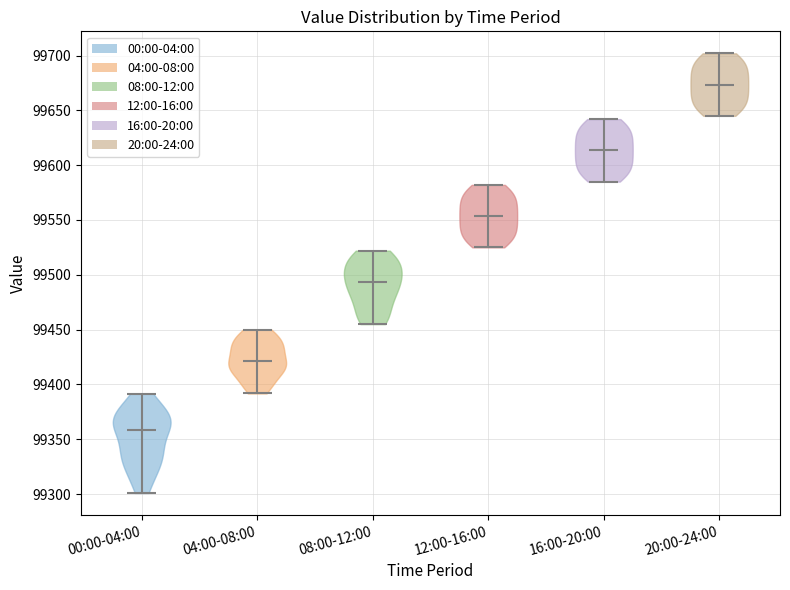

Reading left to right, read every violin against the y-axis: where its median line is, and the lowest and highest points it reaches. The values are not printed on the chart, so give them approximately, as read against the axis.

00:00-04:00: median line 99360, lowest point 99300, highest point 99390
04:00-08:00: median line 99420, lowest point 99390, highest point 99450
08:00-12:00: median line 99495, lowest point 99455, highest point 99520
12:00-16:00: median line 99555, lowest point 99525, highest point 99580
16:00-20:00: median line 99615, lowest point 99585, highest point 99640
20:00-24:00: median line 99675, lowest point 99645, highest point 99700